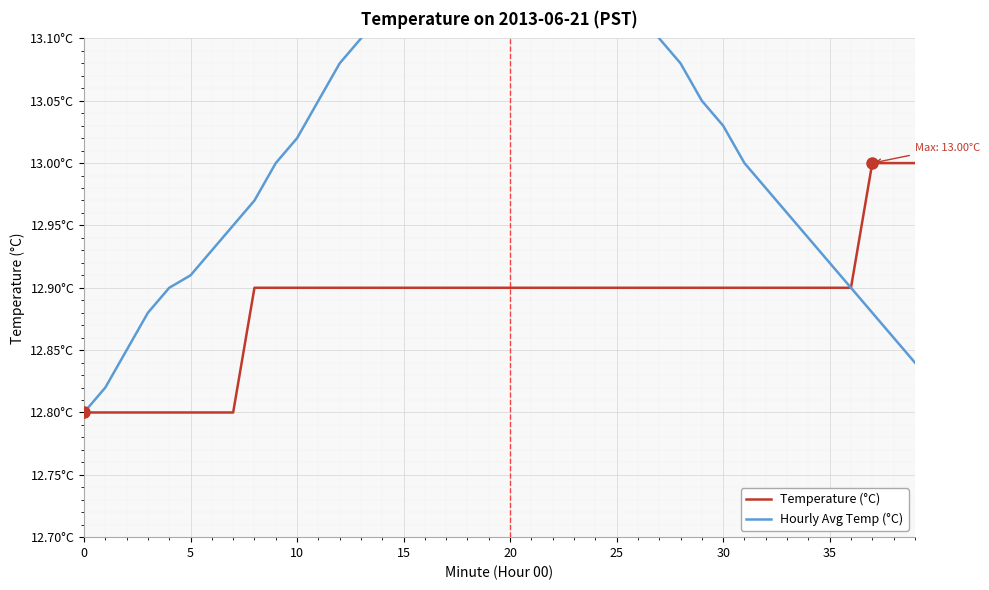

How many lines are shown in the chart?

2